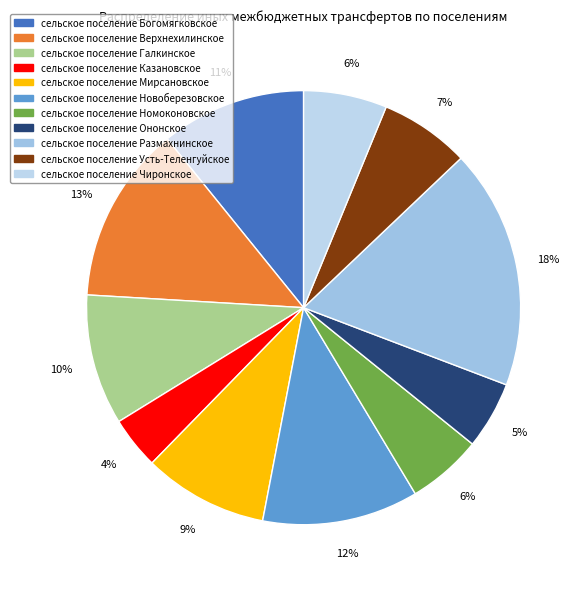

The сельское поселение Мирсановское slice represents 19% of the pie. True or false?

False